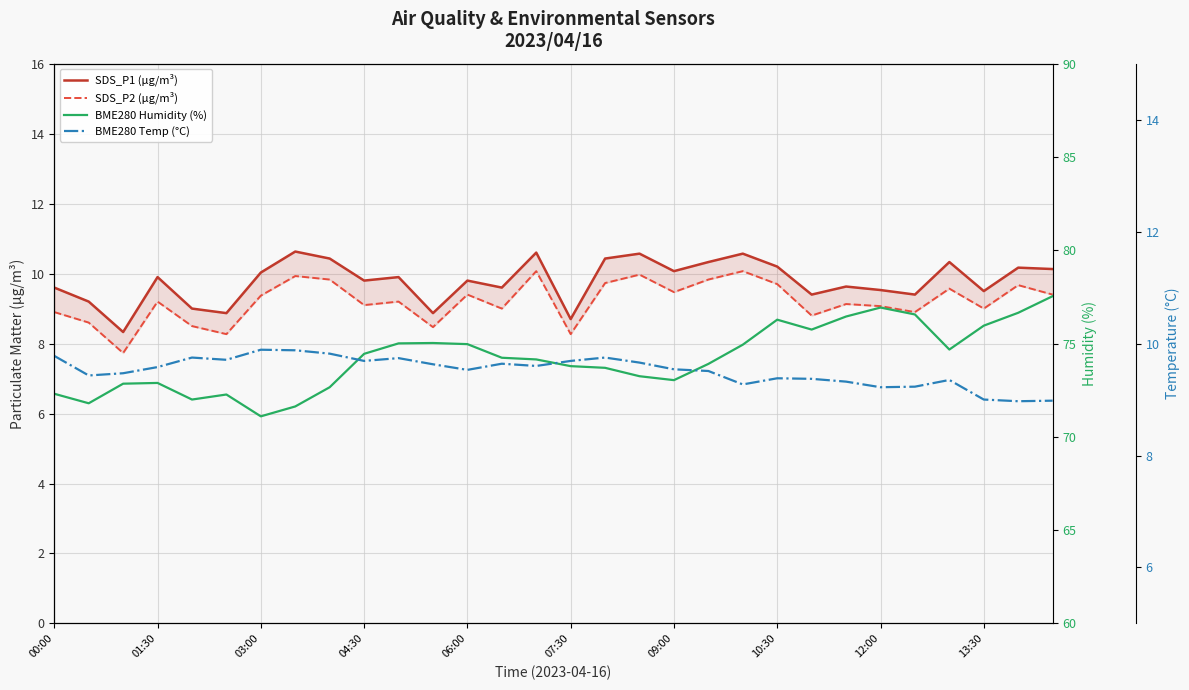

List the labels in order of BME280 Temp (°C) value, smallest first.

28, 29, 27, 24, 25, 20, 23, 26, 22, 21, 01:30, 03:00, 19, 12, 18, 04:30, 14, 11, 13, 17, 13:30, 15, 07:30, 10, 06:00, 16, 00:00, 12:00, 10:30, 09:00